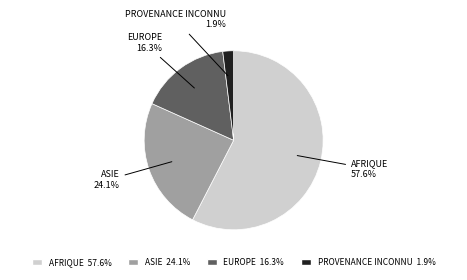

Does any single category account for the majority?

Yes